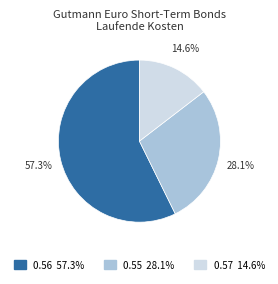

Is there a majority slice in this chart?

Yes